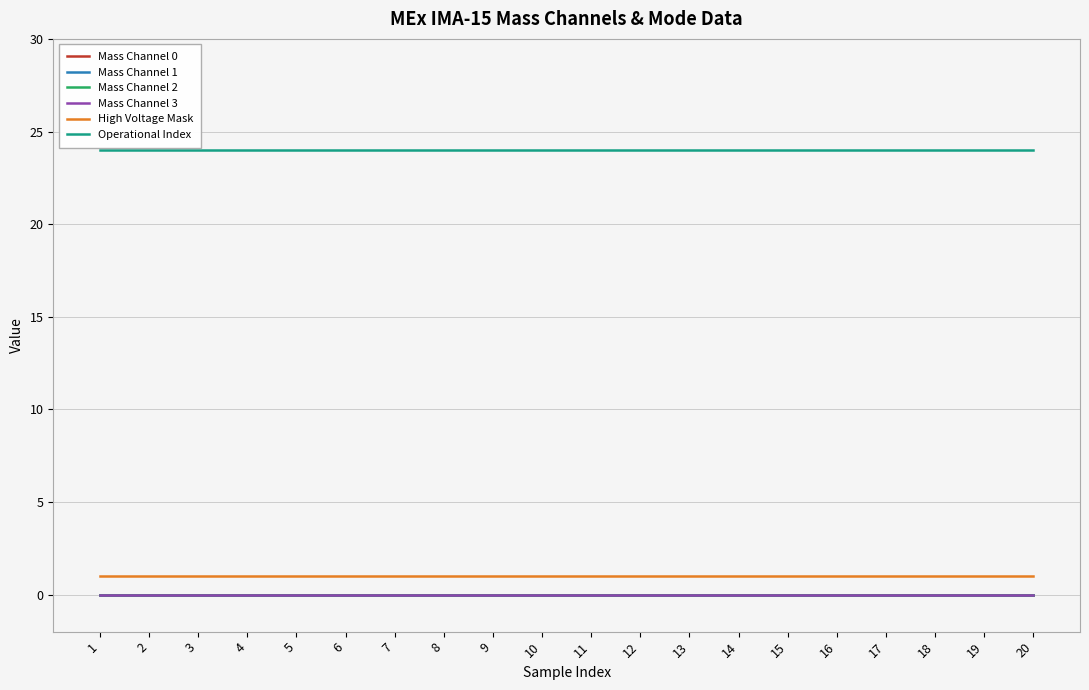

Is the value of Mass Channel 3 at 7 greater than the value of Mass Channel 1 at 20?

No